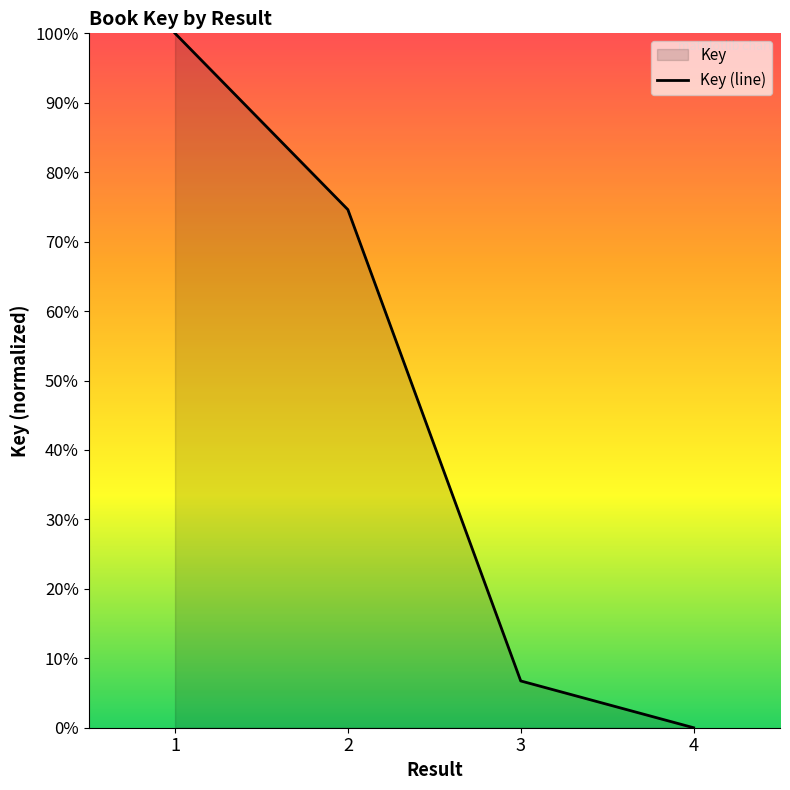

Read the value at 3.

6.7